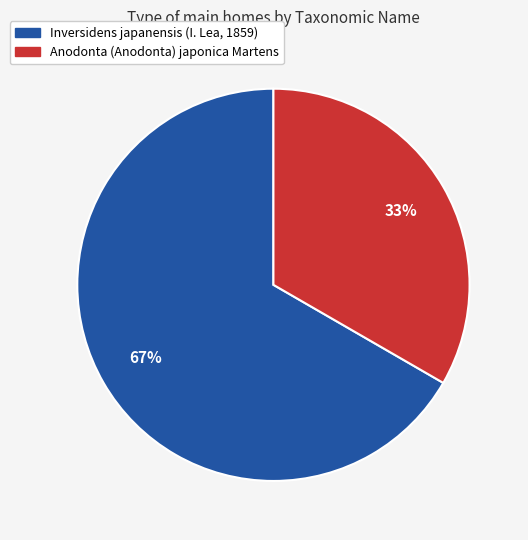

To the nearest percent, what is the average slice percentage?

50%